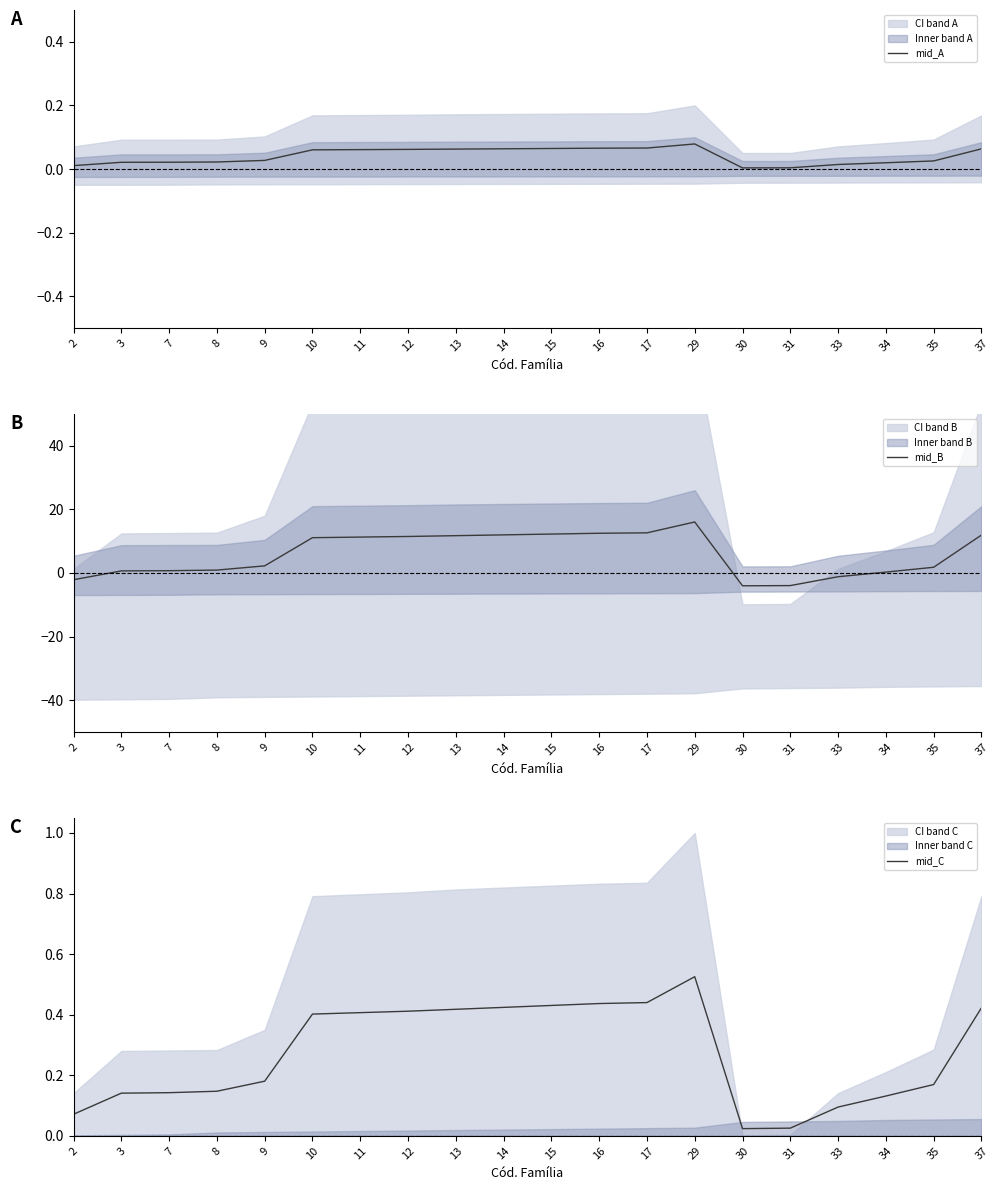

What is the difference between the second highest and minimum values in the mid_B series?

16.6